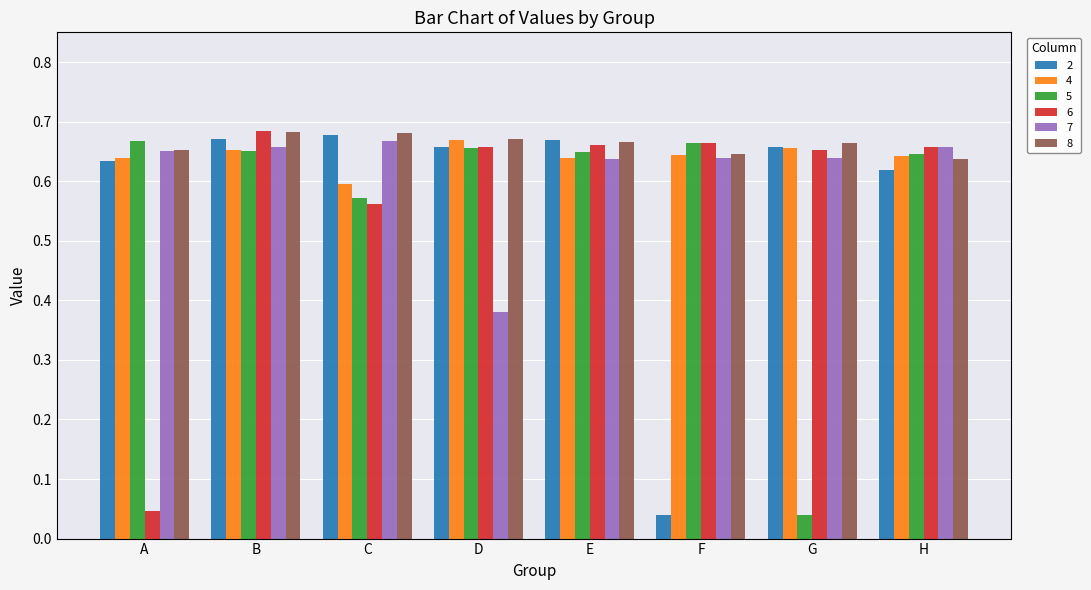

Does the chart contain any negative values?

No